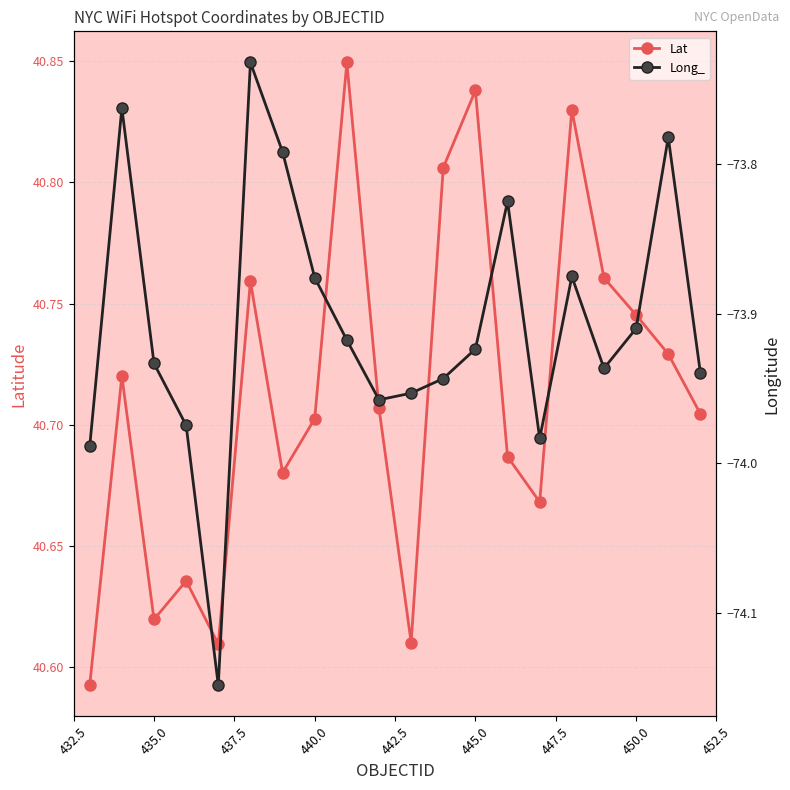

In Lat, how many points are lower than both neighbors (excluding endpoints)?

5